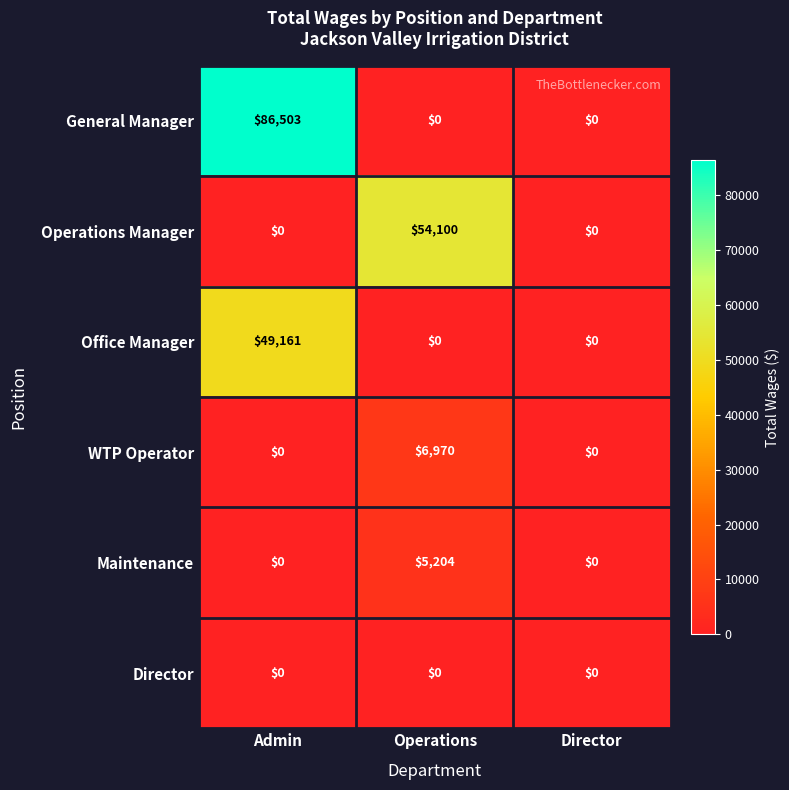

Which series has the widest spread of values?

General Manager